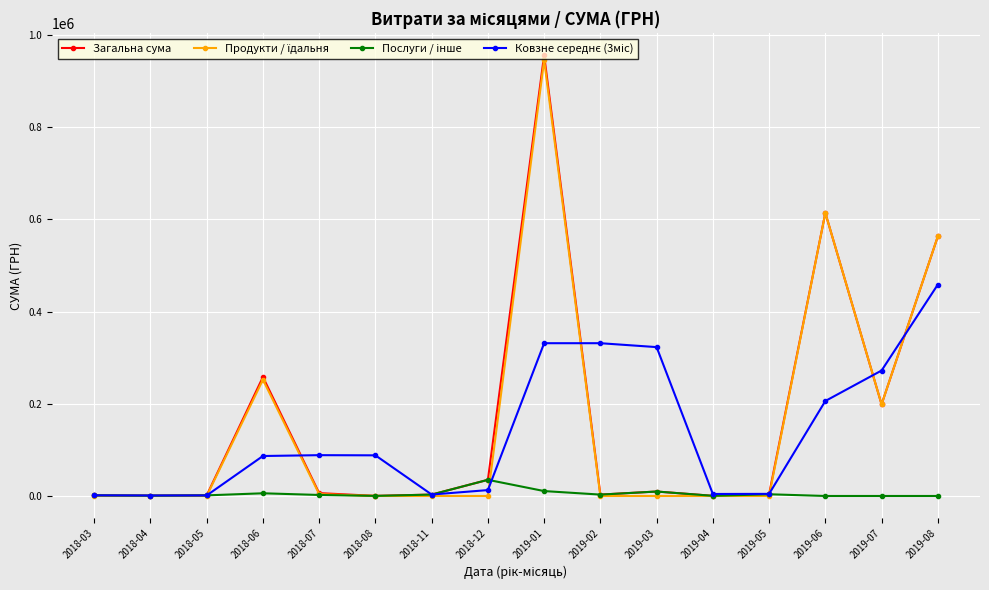

At which category is the sum across all series the highest?

2019-01